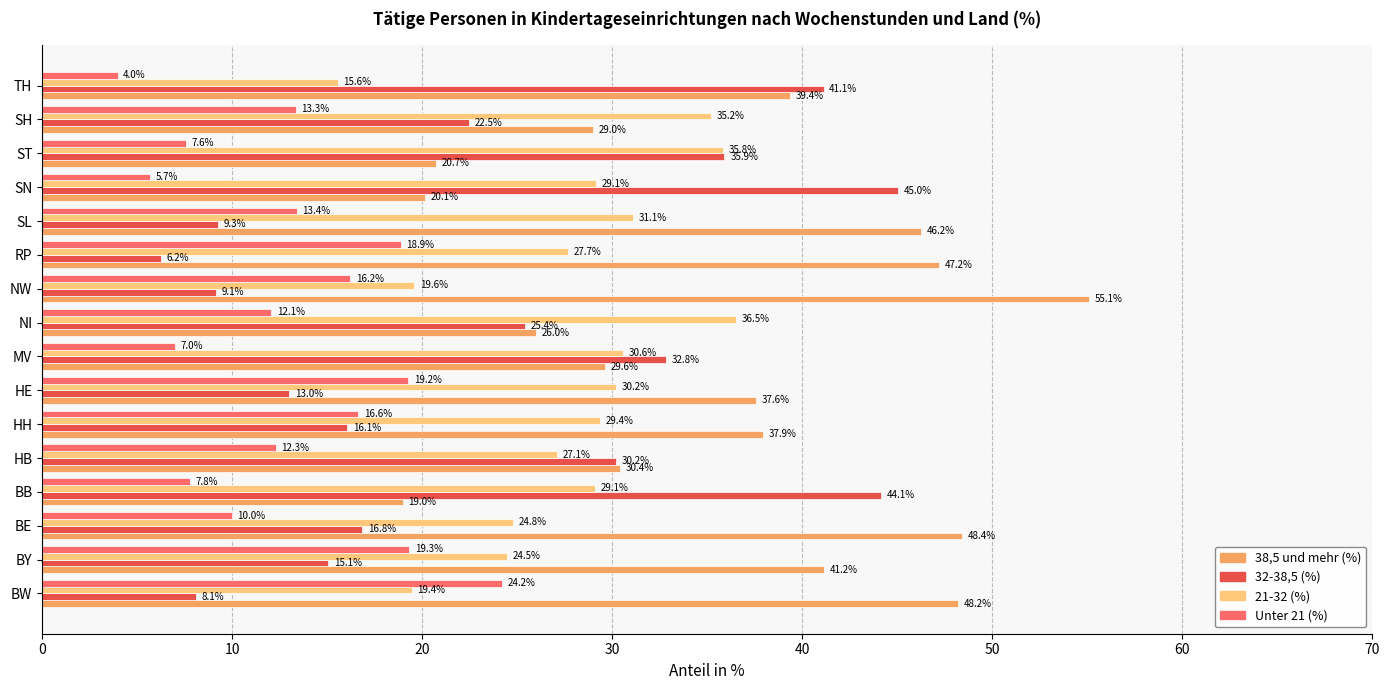

List the labels in order of Unter 21 (%) value, largest first.

BW, BY, HE, RP, HH, NW, SL, SH, HB, NI, BE, BB, ST, MV, SN, TH